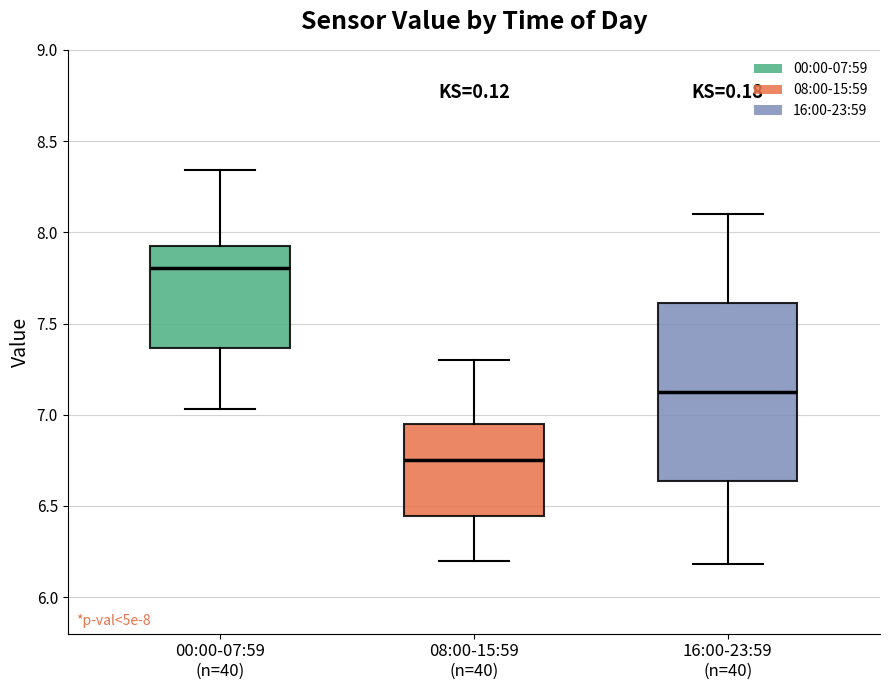

Which box has the highest median line?

00:00-07:59 (n=40)